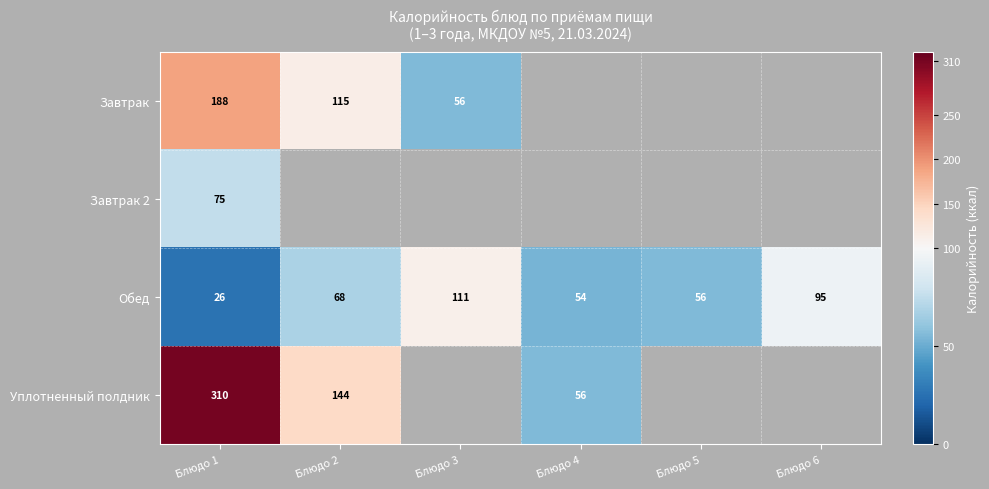

How many data points in Обед are less than 68?

3